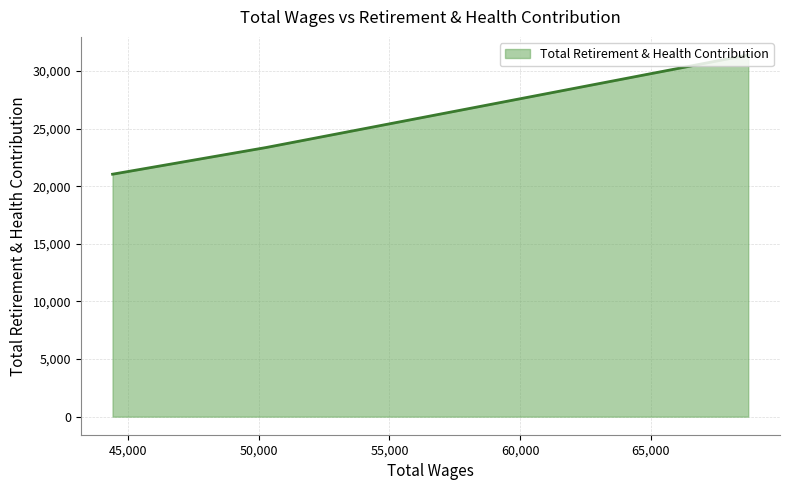

What is the greatest value displayed?

31396